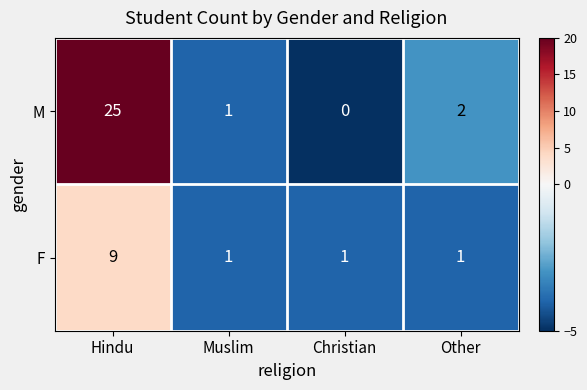

Which series has the largest total across all categories?

M